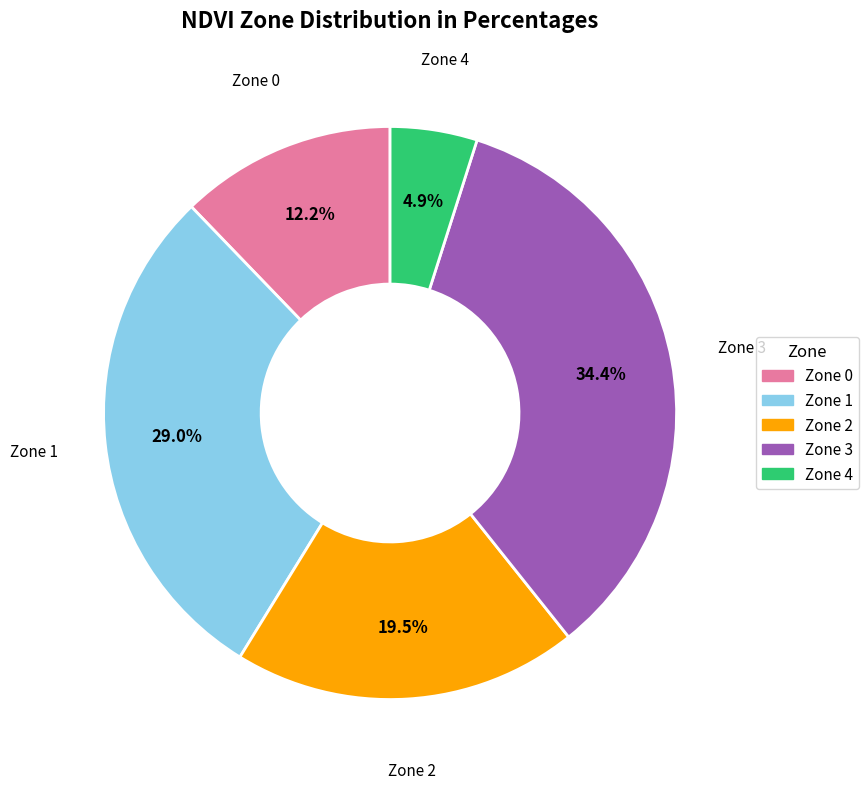

Combined, what portion of the pie is Zone 4 and Zone 0?

17.1%